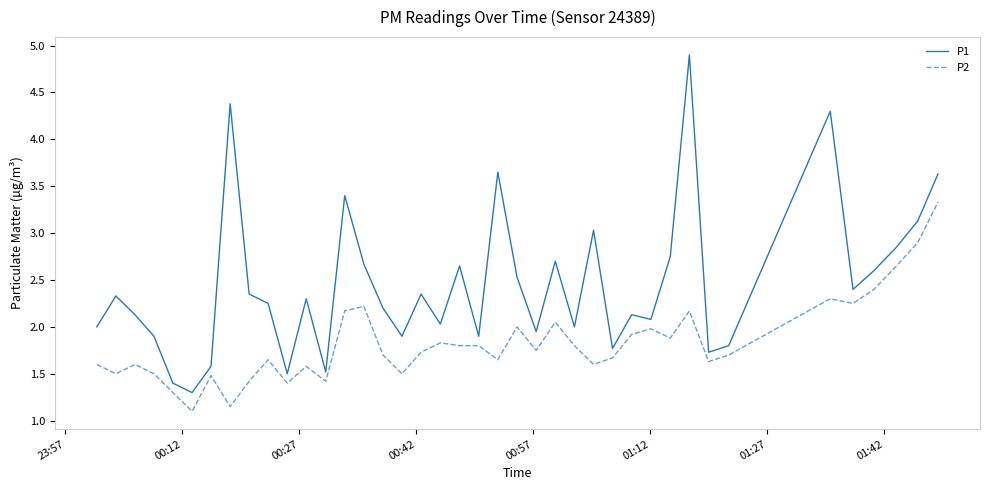

What is the greatest value displayed?

4.9